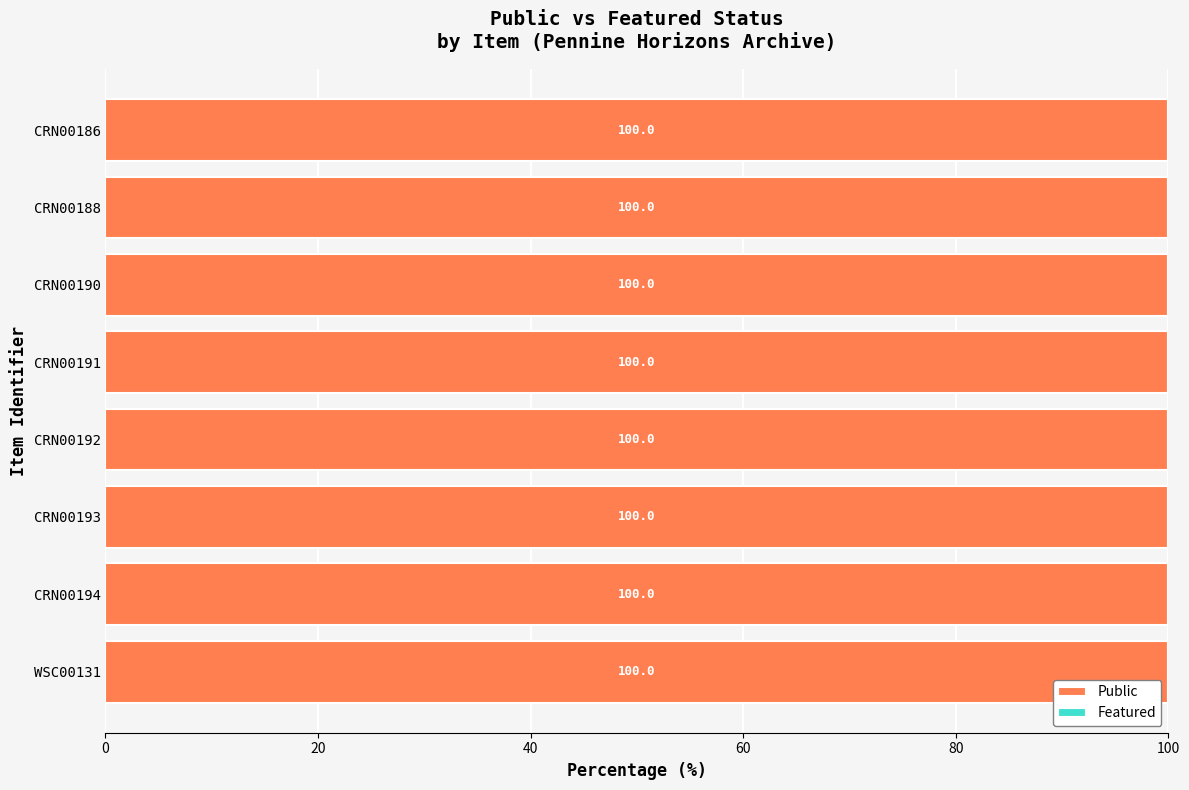

Does the chart contain stacked bars?

No